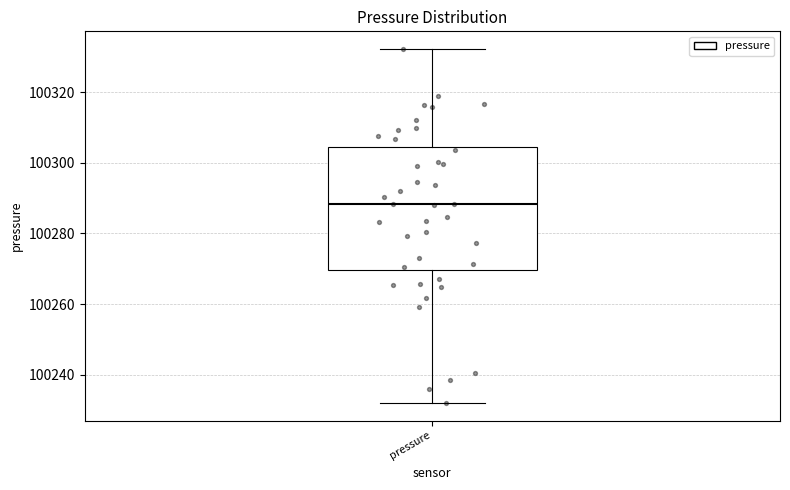

Where does the lower whisker of the box for pressure end on the y-axis? The values are not printed on the chart, so give them approximately, as read against the axis.

100232